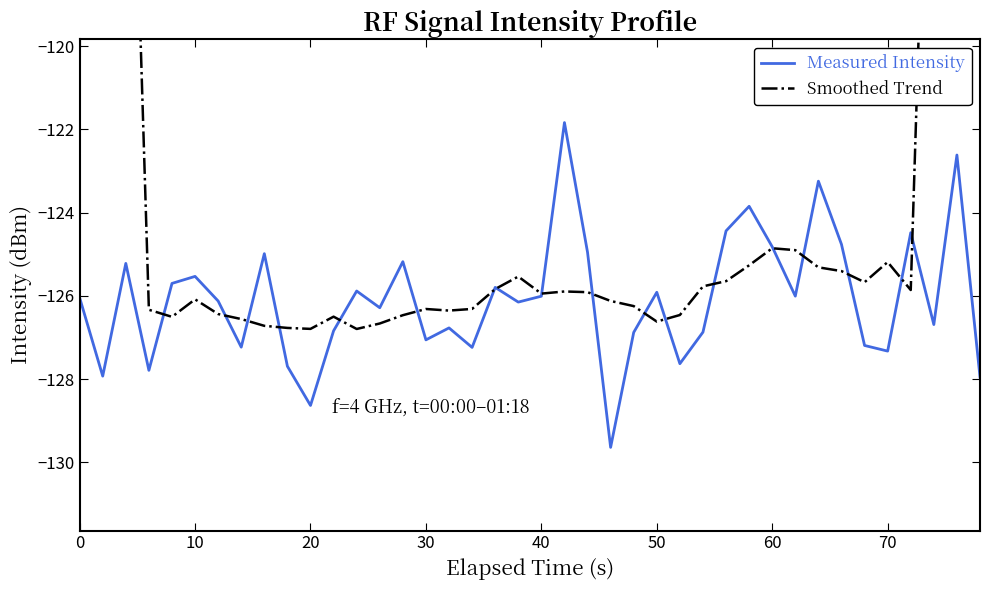

Does the chart display data point markers on the line(s)?

No